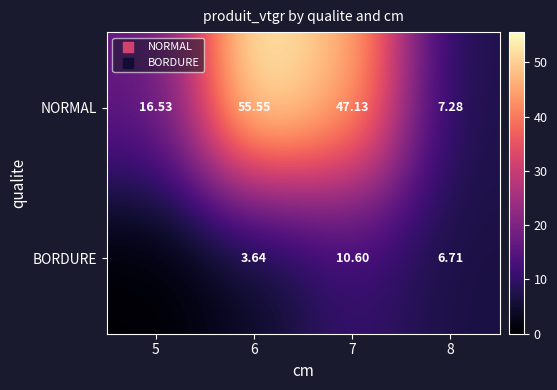

Between 6 and 7, which series saw the biggest shift?

NORMAL